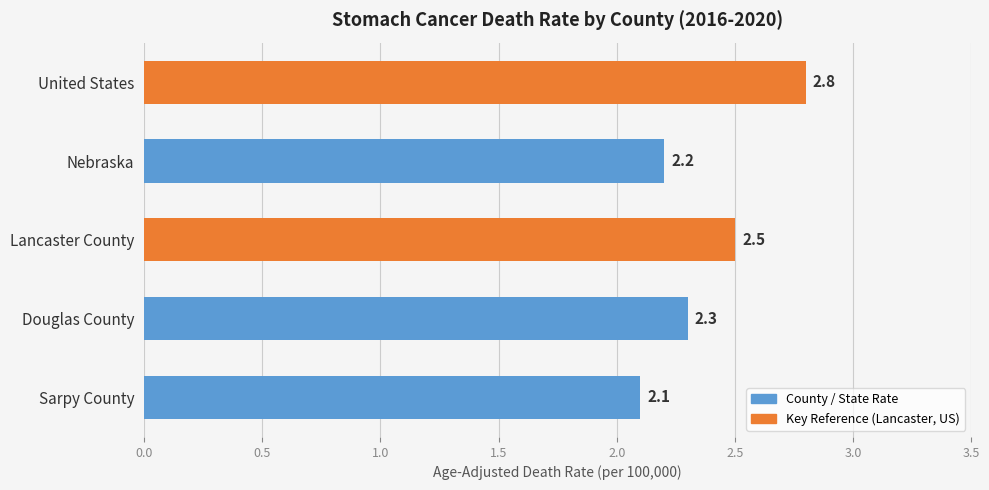

Rank the categories by value from lowest to highest.

Sarpy County, Nebraska, Douglas County, Lancaster County, United States